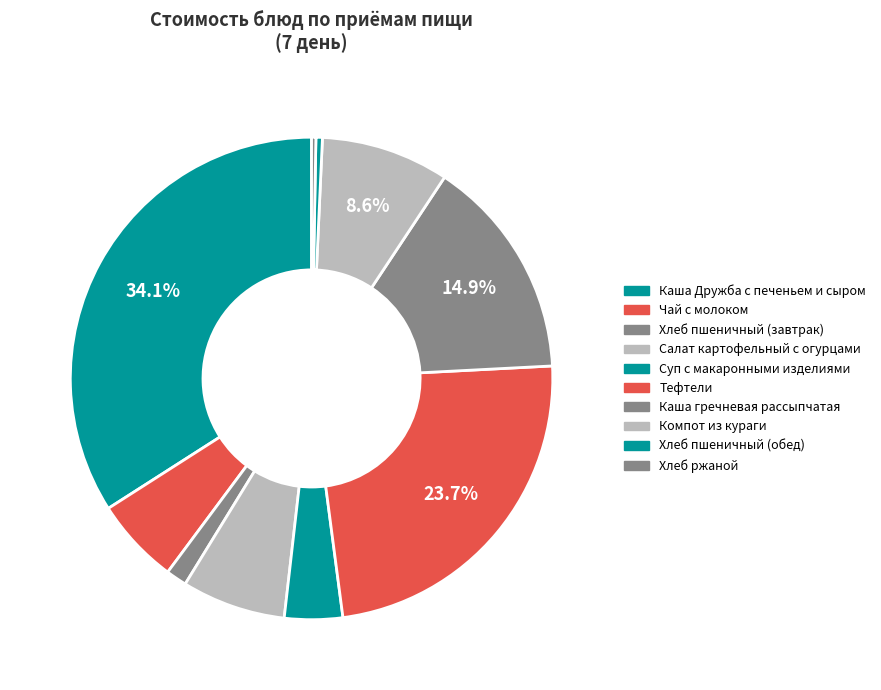

Is it true that Компот из кураги is 9% of the pie?

True